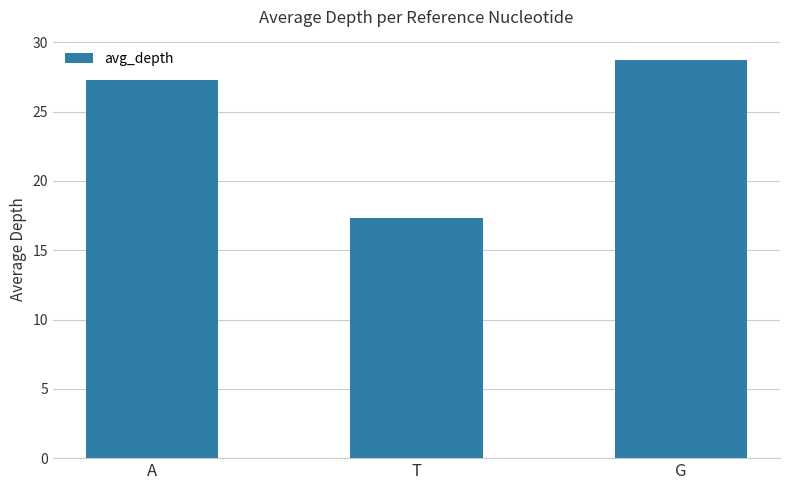

What position from the left is T?

2